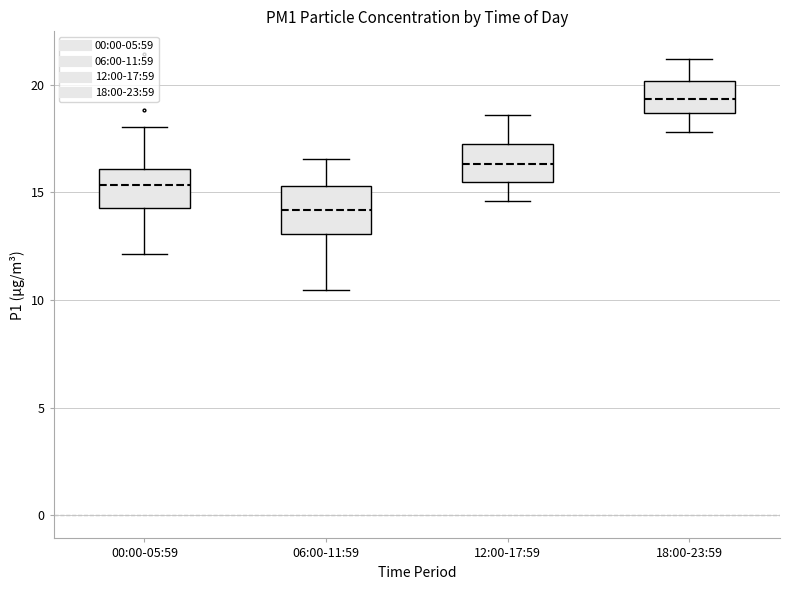

Reading left to right, transcribe this box plot: for each box, give where its median line is, the range the box spans, and where its two whiskers end, as read against the y-axis. The values are not printed on the chart, so give them approximately, as read against the axis.

00:00-05:59: median 15.5, box 14.5 to 16.0, whiskers 12.0 to 18.0
06:00-11:59: median 14.0, box 13.0 to 15.5, whiskers 10.5 to 16.5
12:00-17:59: median 16.5, box 15.5 to 17.0, whiskers 14.5 to 18.5
18:00-23:59: median 19.5, box 18.5 to 20.0, whiskers 18.0 to 21.0